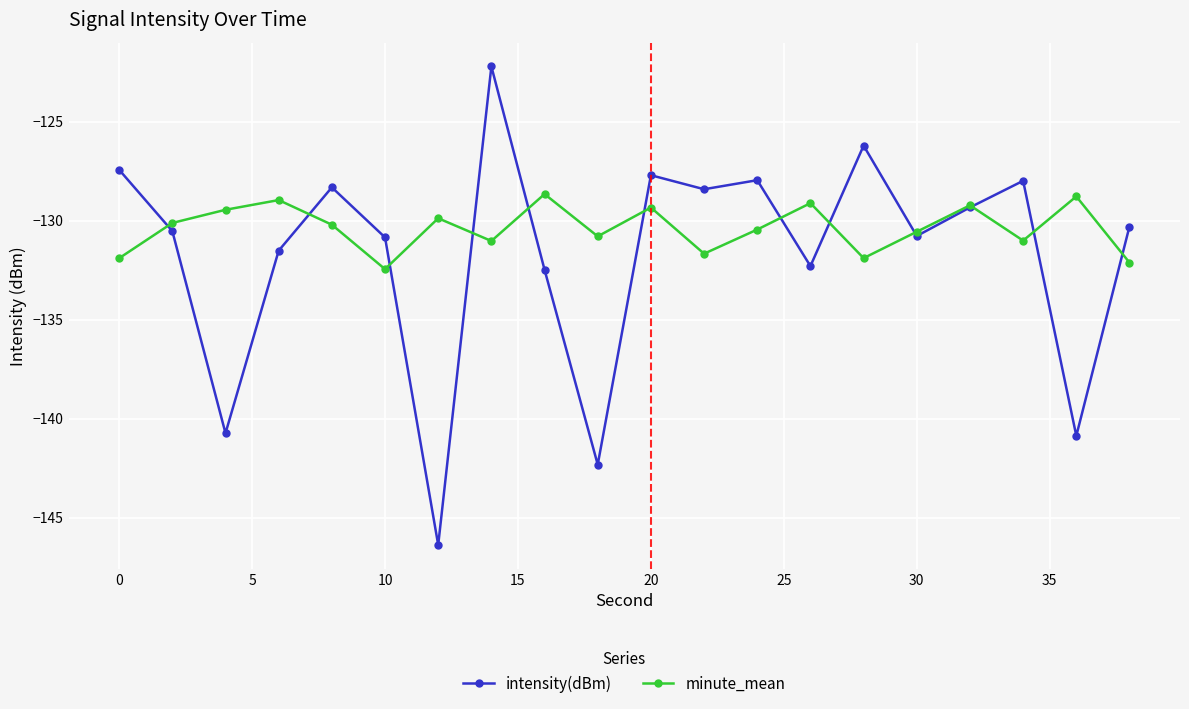

Rank the series by their maximum value, from lowest to highest.

minute_mean, intensity(dBm)